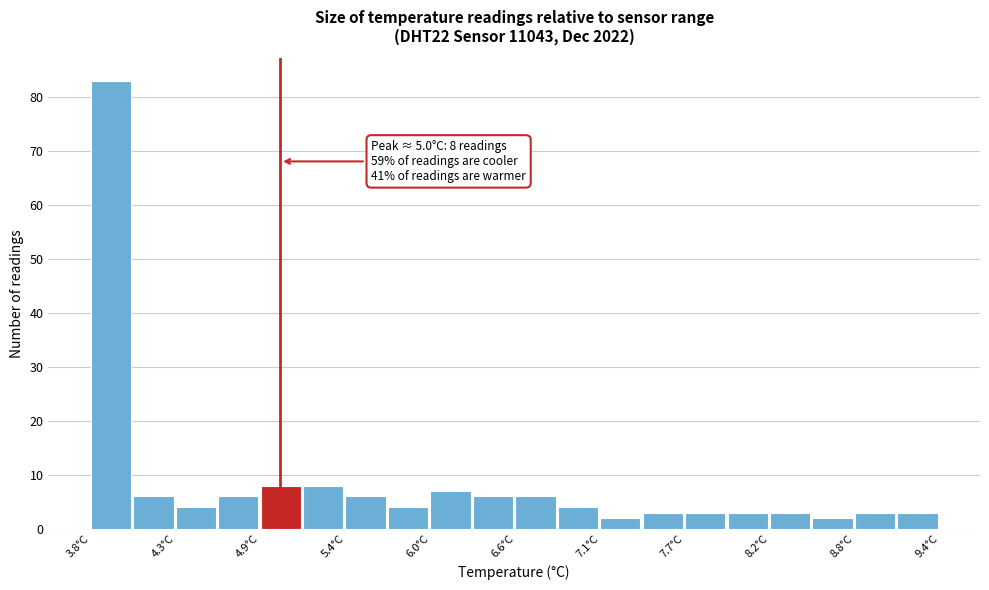

Read against the x-axis, roughly where is the centre of the tallest bar?

3.9